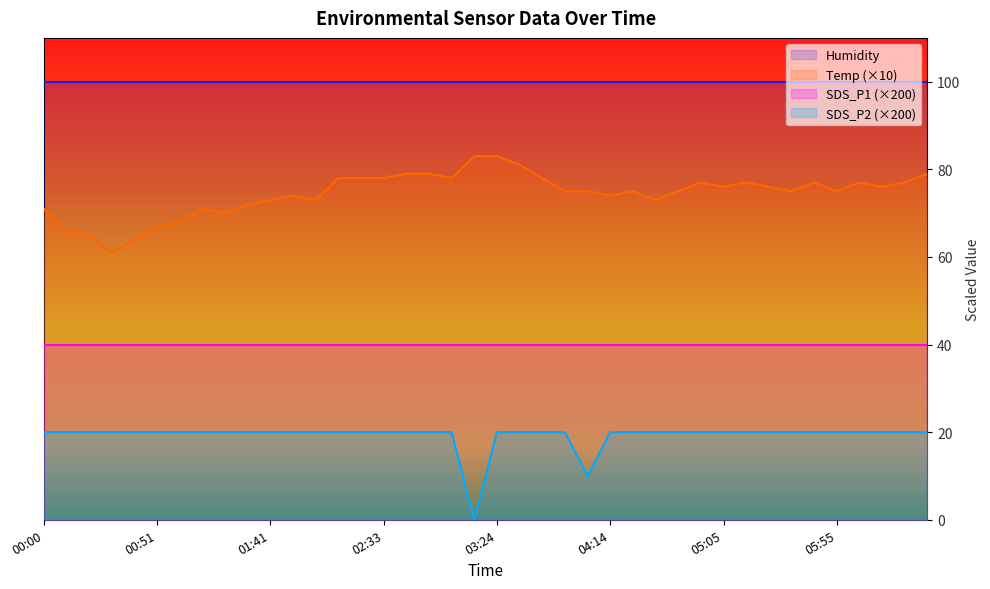

What is the sum of all Temp values?

2979